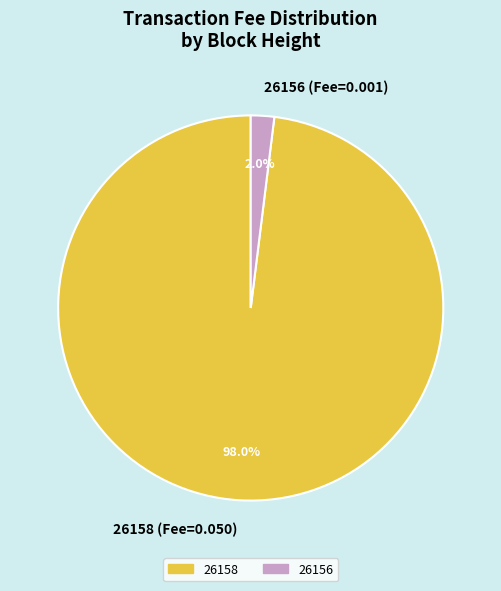

Which has a higher value, 26156 or 26158?

26158